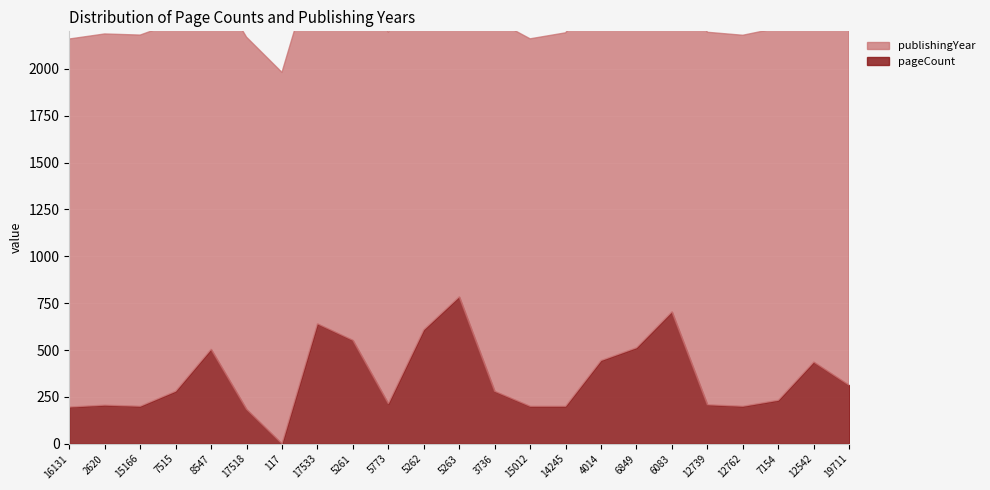

What is the label of the 22nd point from the left?

12542